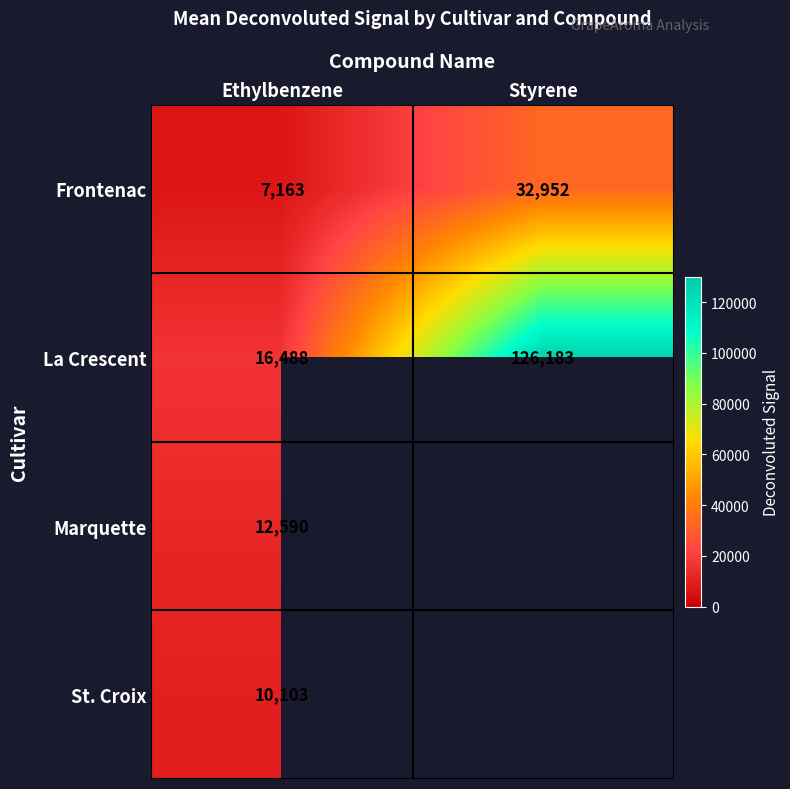

True or false: La Crescent has a value of 218770 at Styrene.

False